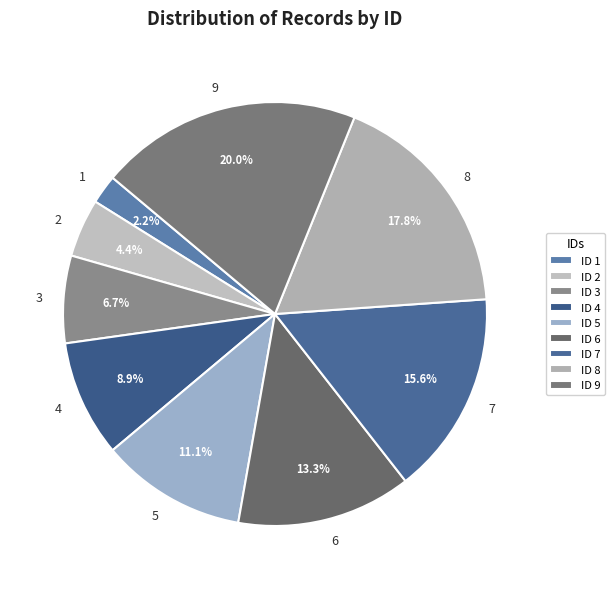

Is there any slice that represents more than half of the pie?

No